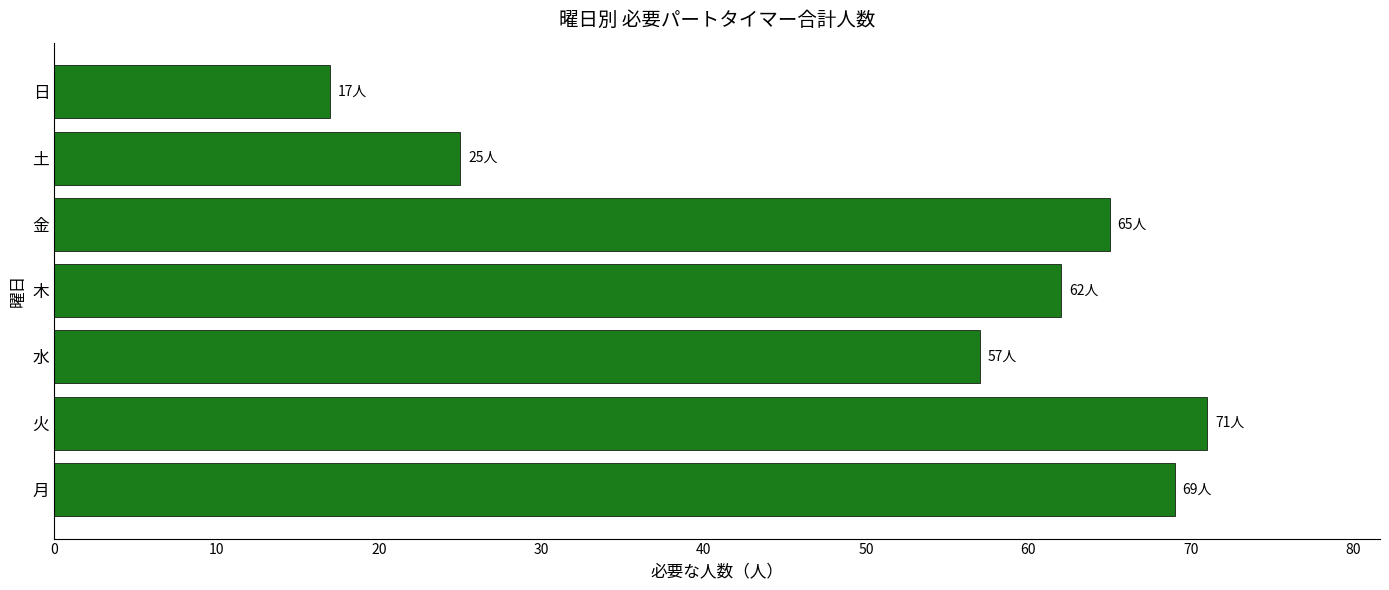

List the labels in order of value, largest first.

火, 月, 金, 木, 水, 土, 日